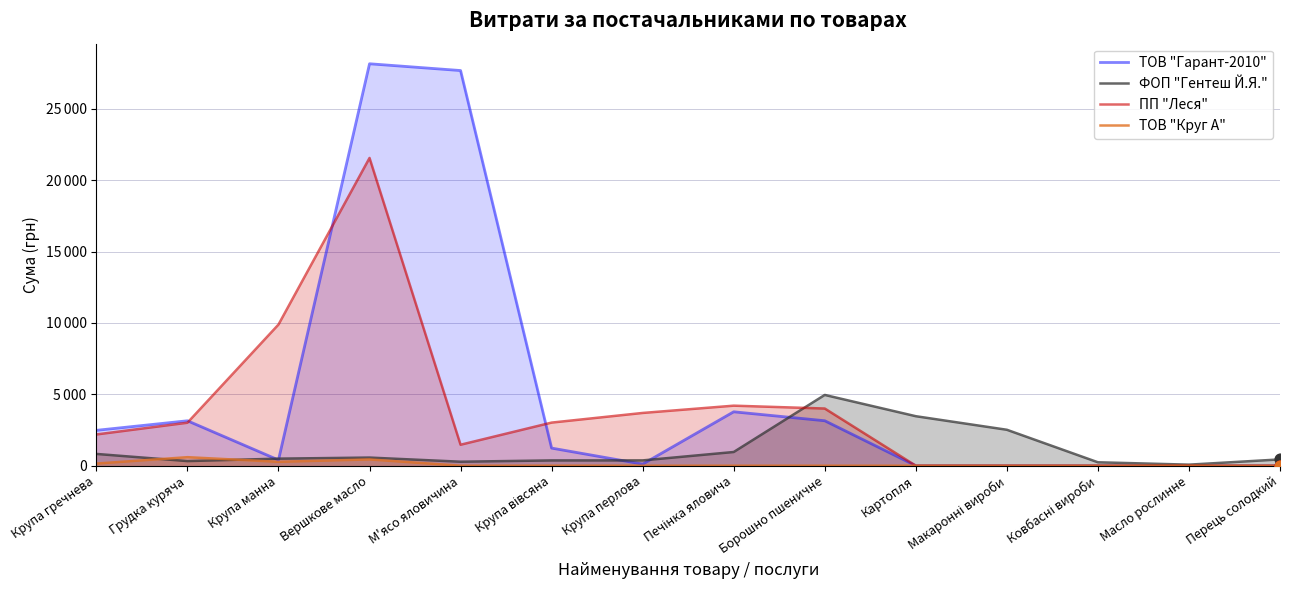

Which series contains the highest Y value?

ТОВ "Гарант-2010"